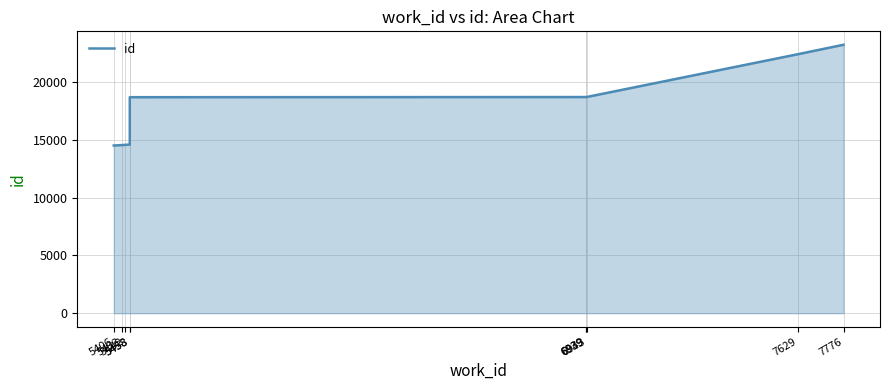

What is the sum of all values?

178595